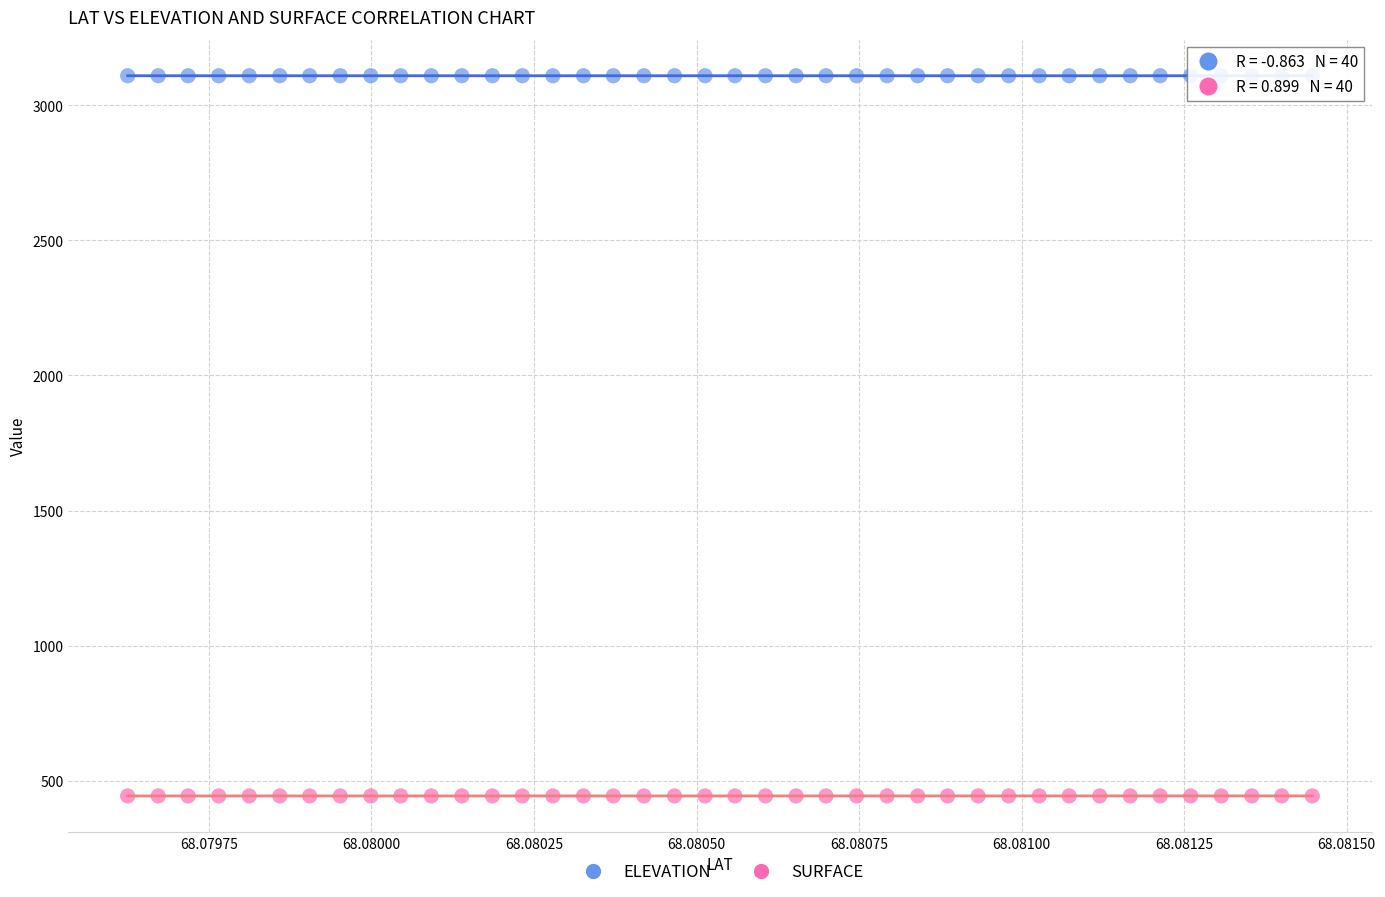

Which series reaches the minimum Y coordinate?

SURFACE